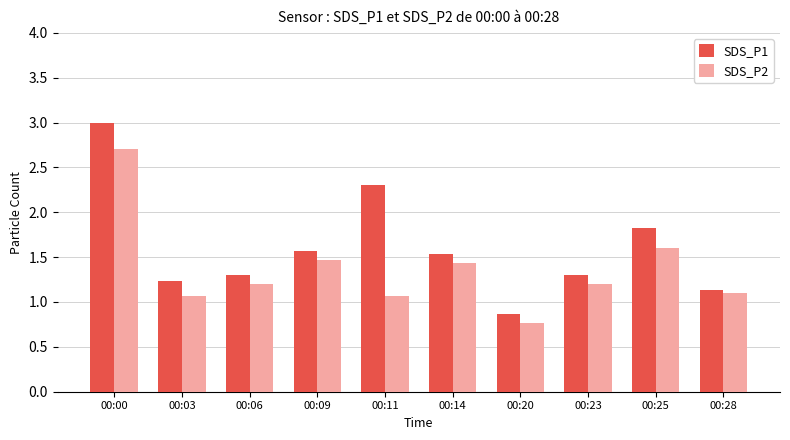

Is the value of SDS_P2 at 00:20 greater than the value of SDS_P1 at 00:06?

No